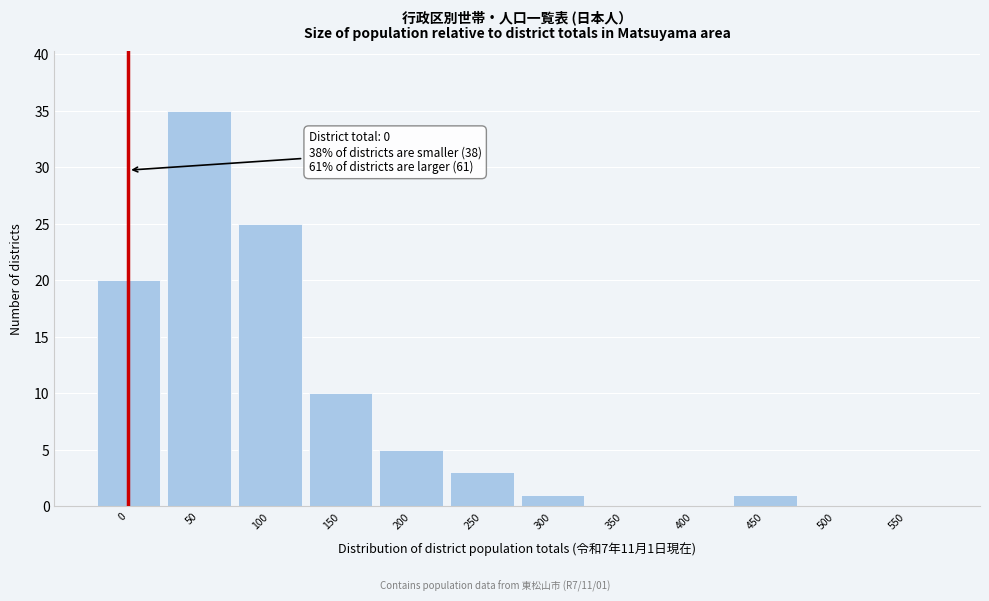

Reading left to right, what are all the values shown in this chart?

0=20	50=35	100=25	150=10	200=5	250=3	300=1	350=0	400=0	450=1	500=0	550=0